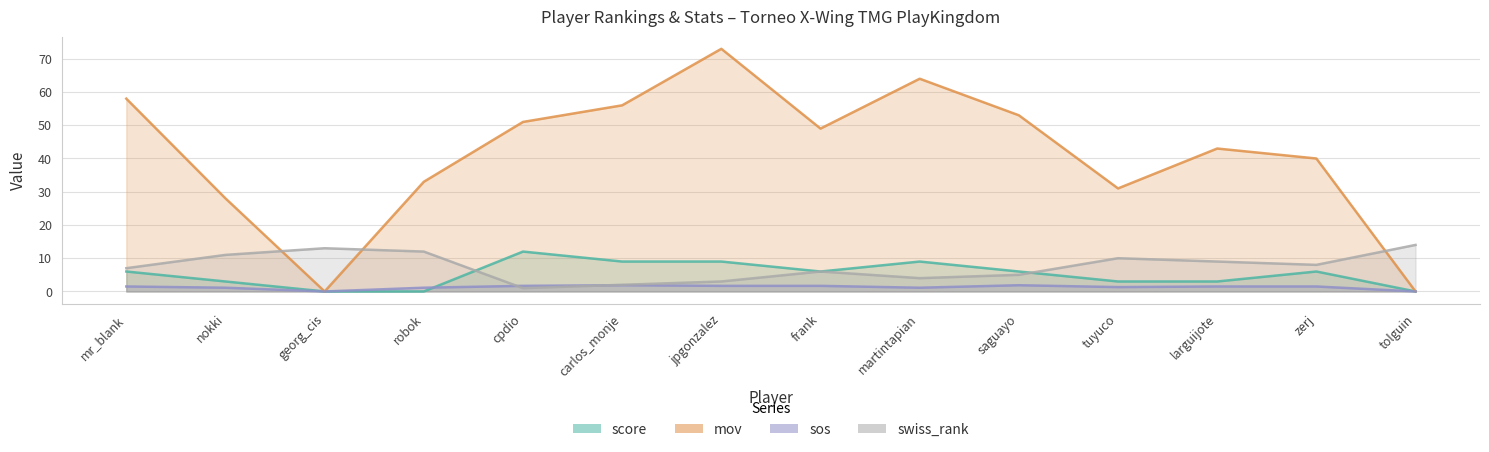

Which series has the largest total across all categories?

mov